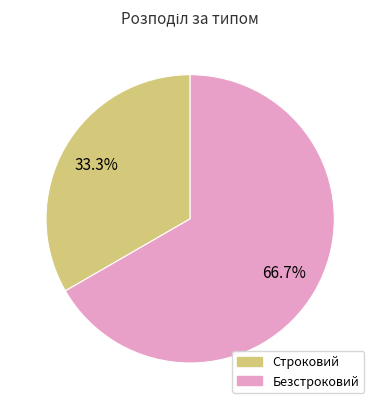

Rank the categories by value from lowest to highest.

Строковий, Безстроковий